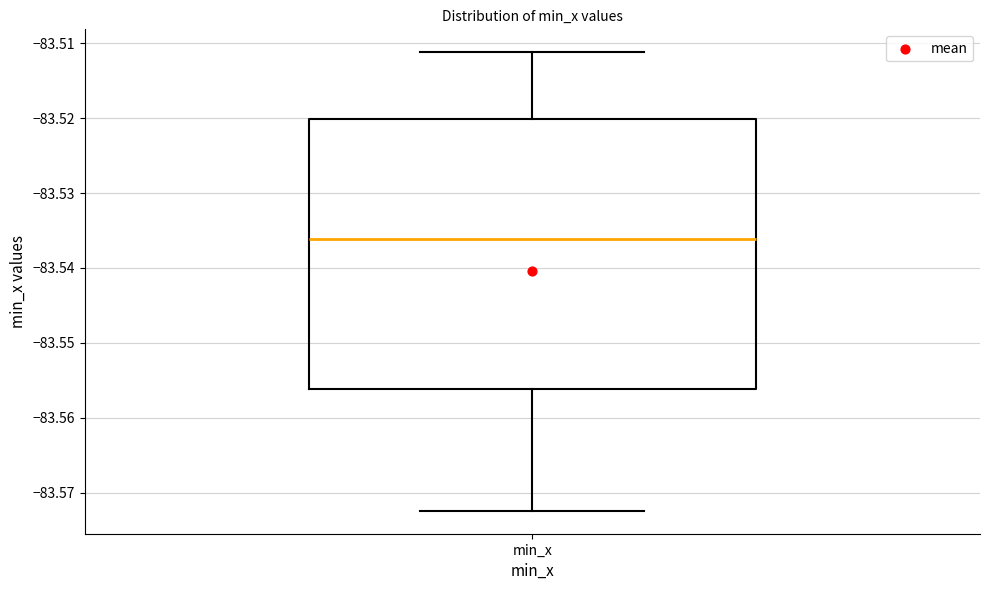

Read this box plot against the y-axis: the position of the median line, the range covered by the box, and the ends of both whiskers. The values are not printed on the chart, so give them approximately, as read against the axis.

median -83.536, box -83.556 to -83.520, whiskers -83.572 to -83.511